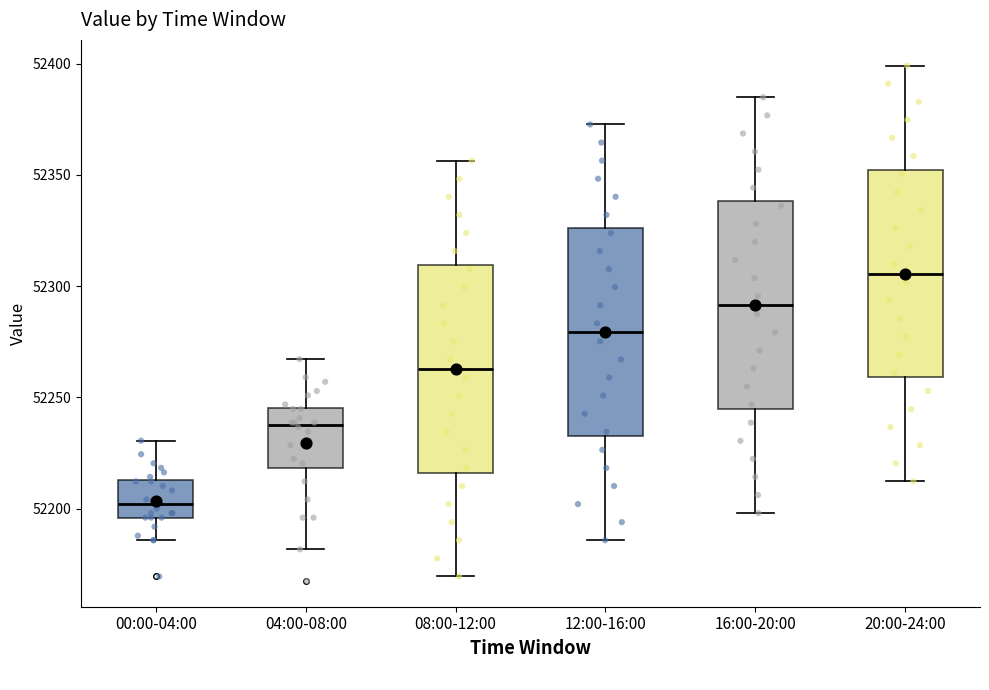

Reading left to right, read every box against the y-axis: the position of its median line, the range the box covers, and the ends of its whiskers. The values are not printed on the chart, so give them approximately, as read against the axis.

00:00-04:00: median 52200, box 52195 to 52215, whiskers 52185 to 52230
04:00-08:00: median 52240, box 52220 to 52245, whiskers 52180 to 52265
08:00-12:00: median 52265, box 52215 to 52310, whiskers 52170 to 52355
12:00-16:00: median 52280, box 52235 to 52325, whiskers 52185 to 52375
16:00-20:00: median 52290, box 52245 to 52340, whiskers 52200 to 52385
20:00-24:00: median 52305, box 52260 to 52350, whiskers 52210 to 52400